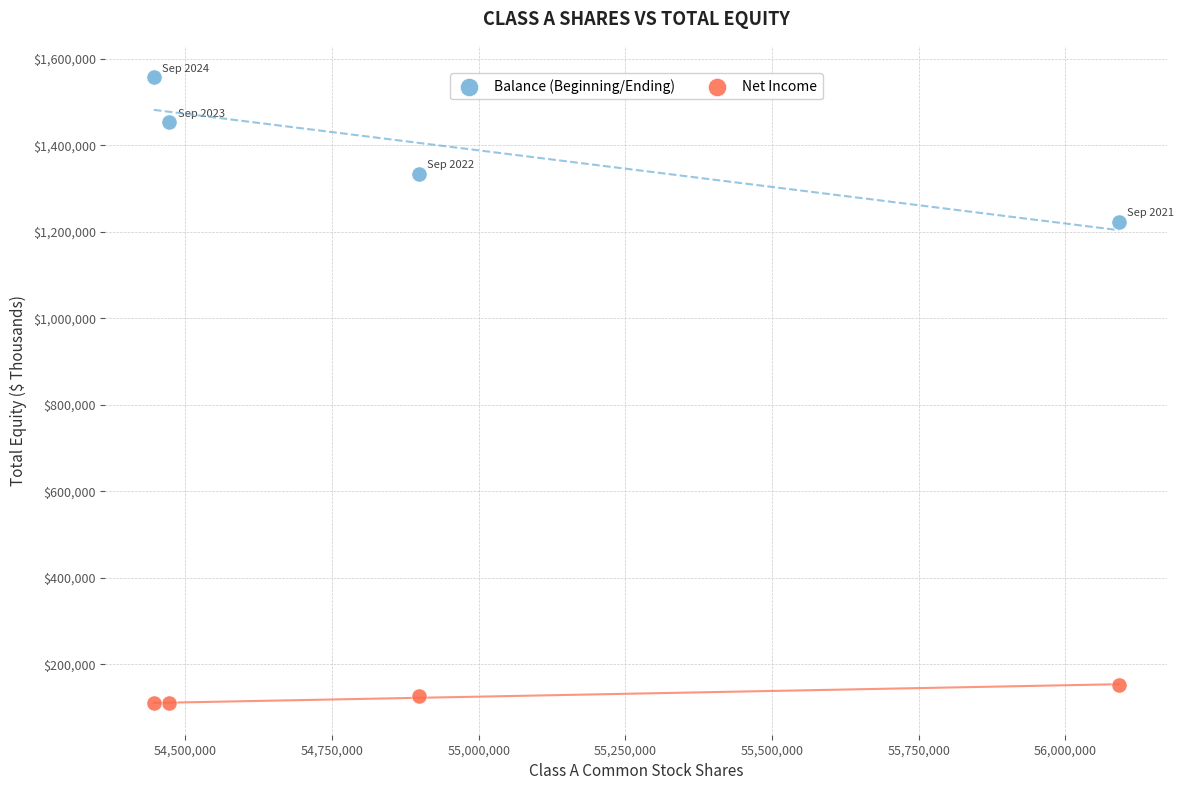

Which series reaches the minimum Y coordinate?

Net Income